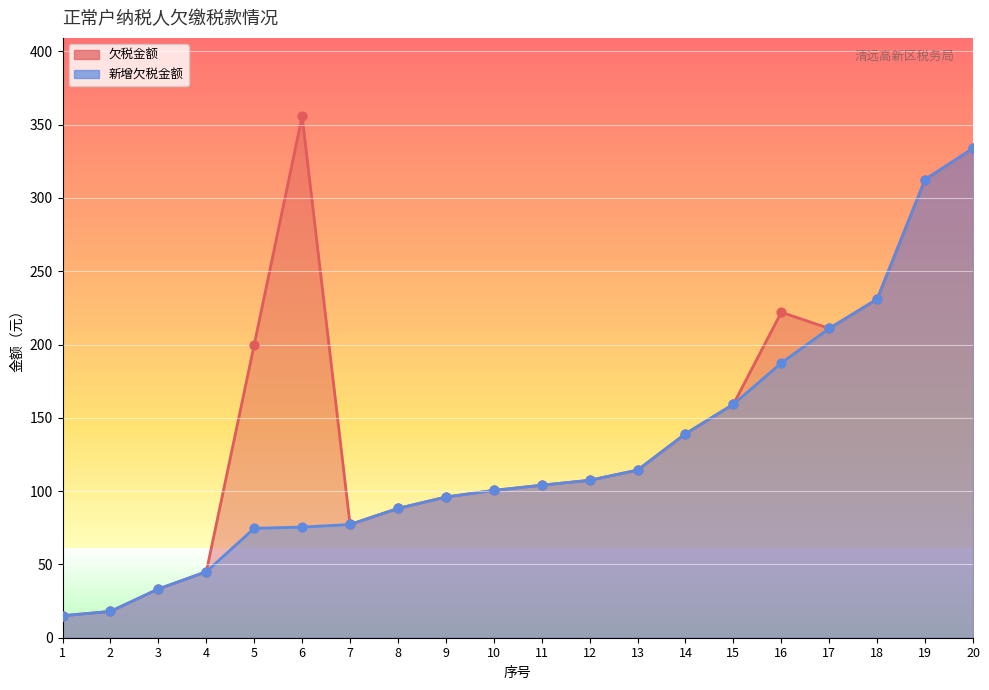

At how many categories does at least one series exceed 290?

3